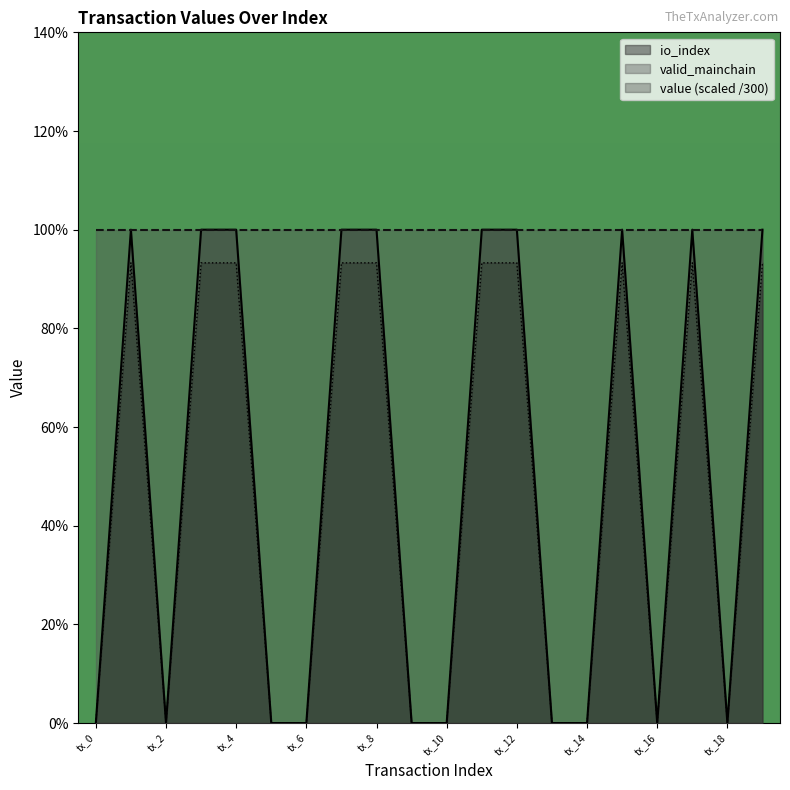

How many times do value and io_index cross each other?

13